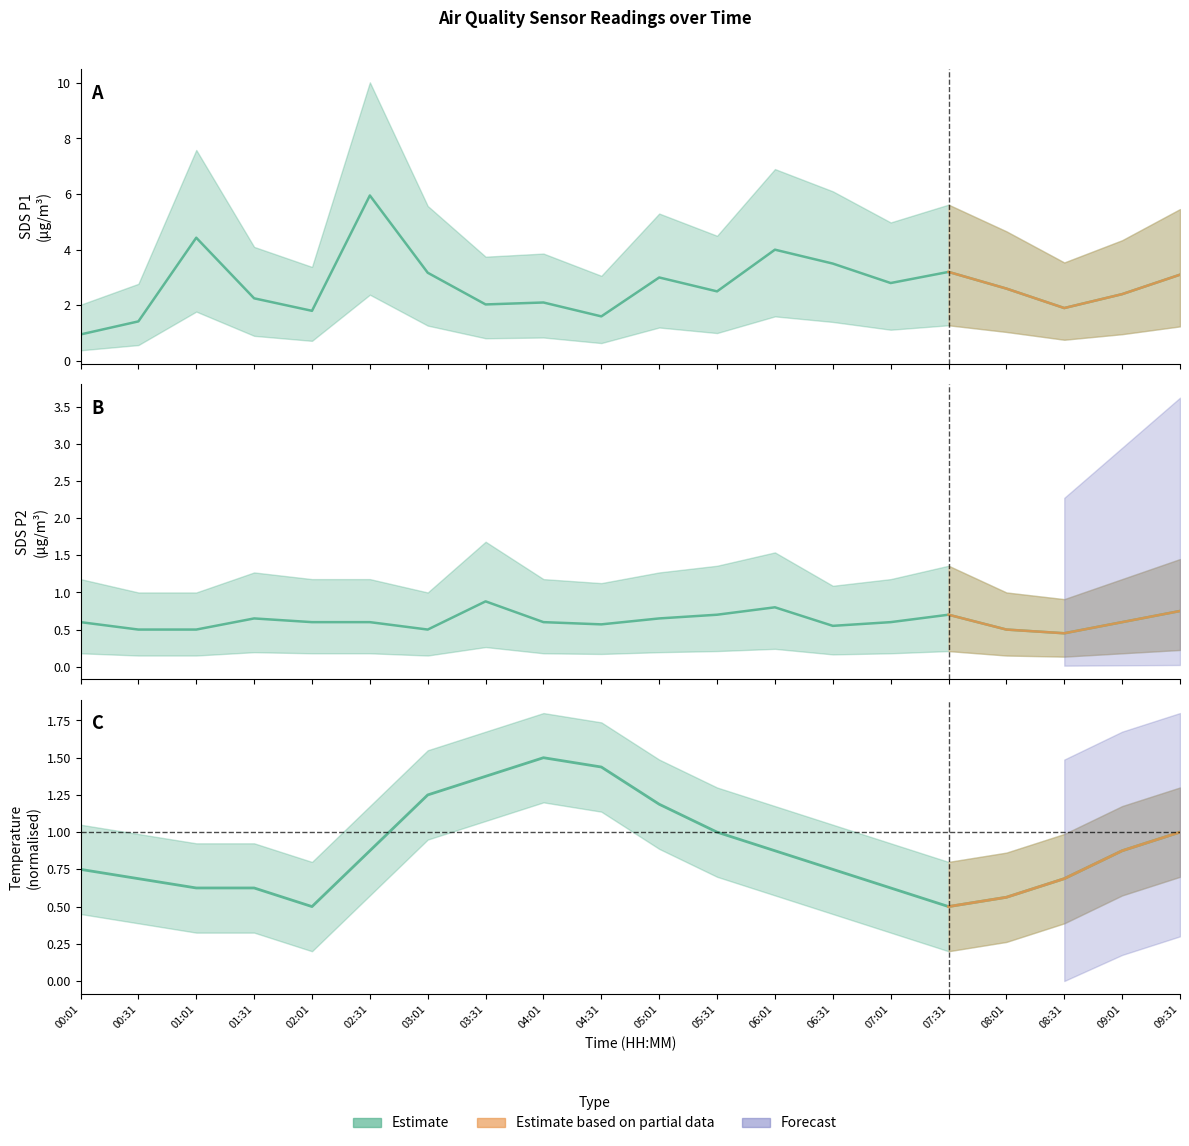

At which category is the sum across all series the highest?

02:31